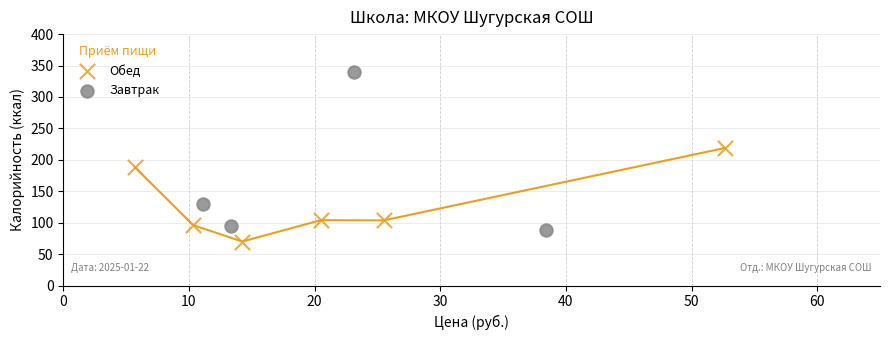

Which series has the widest spread of Y values?

Завтрак